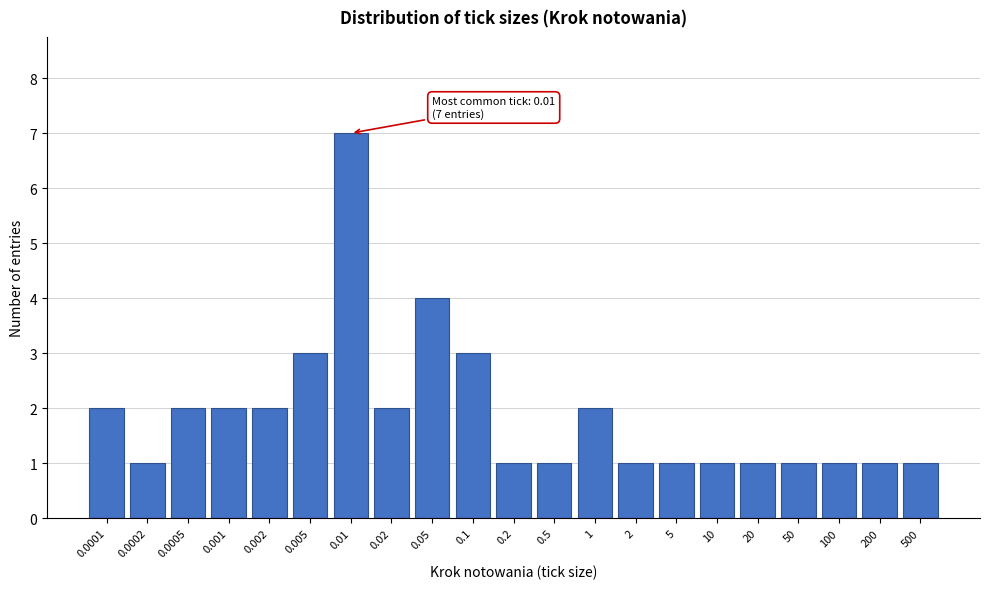

Reading right to left, what are all the values shown in this chart?

1	1	1	1	1	1	1	1	2	1	1	3	4	2	7	3	2	2	2	1	2